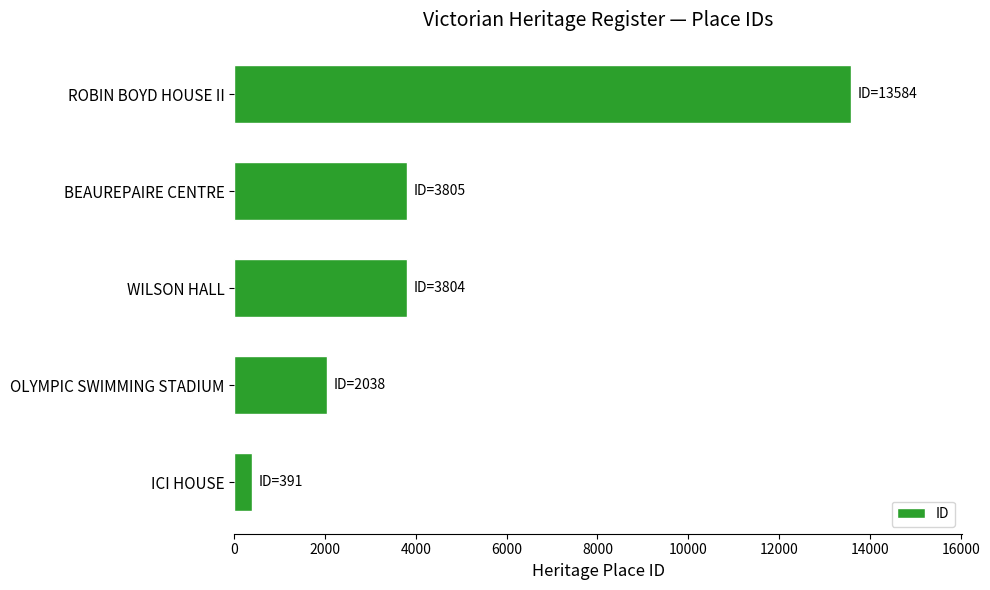

Is it true that the value at ICI HOUSE is 391?

True